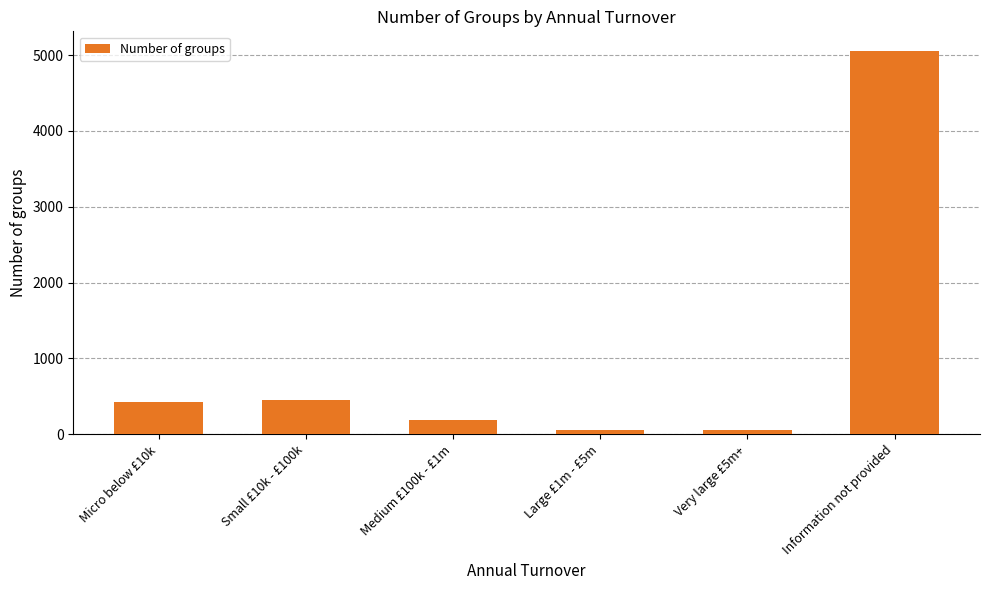

What is the difference between the second highest and second lowest values?

397